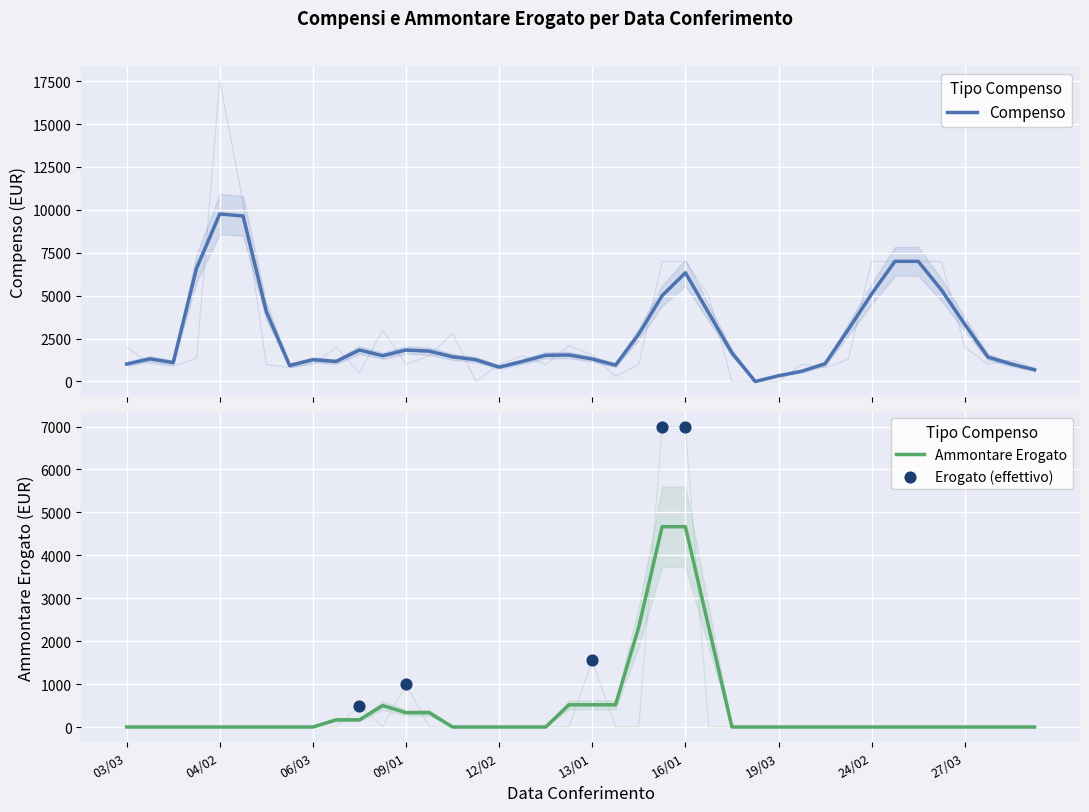

Which series has the widest spread of Y values?

Compenso